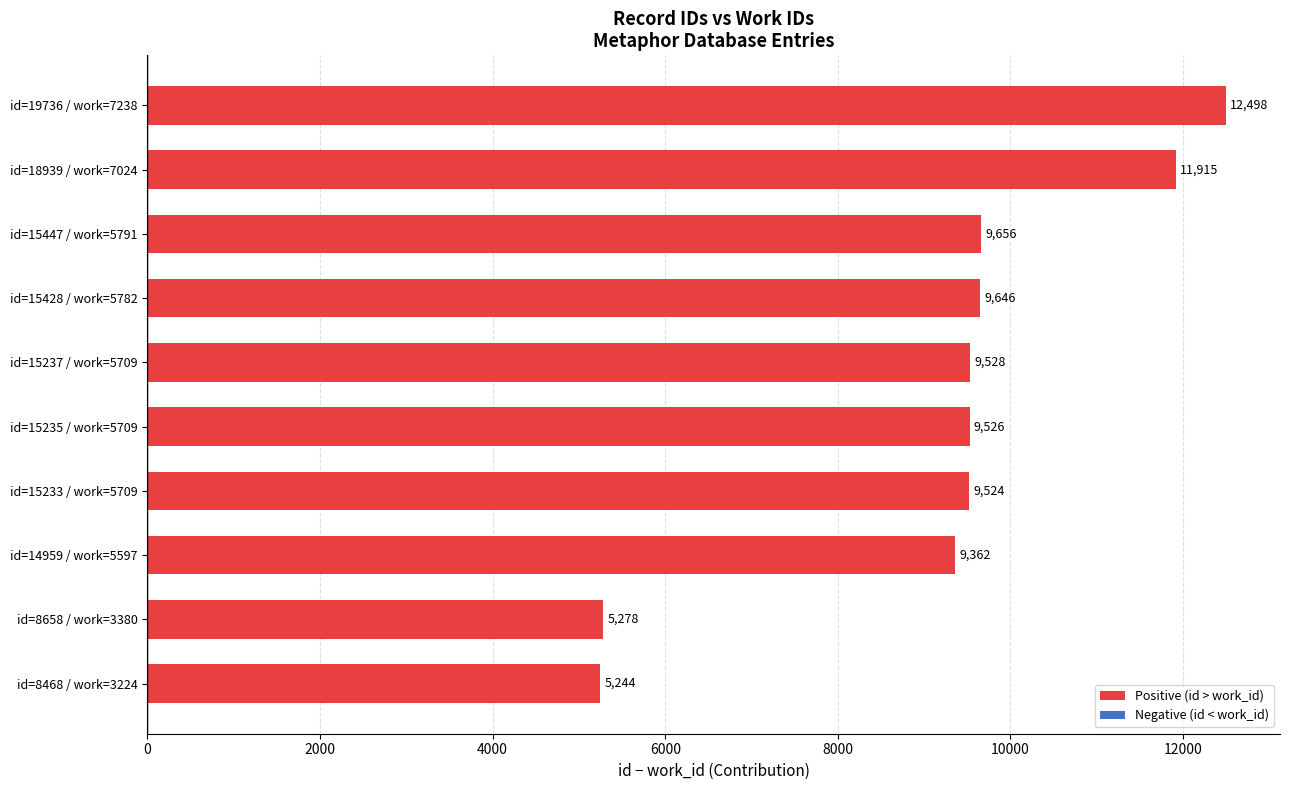

True or false: the data shows 9362 at id=14959 / work=5597.

True